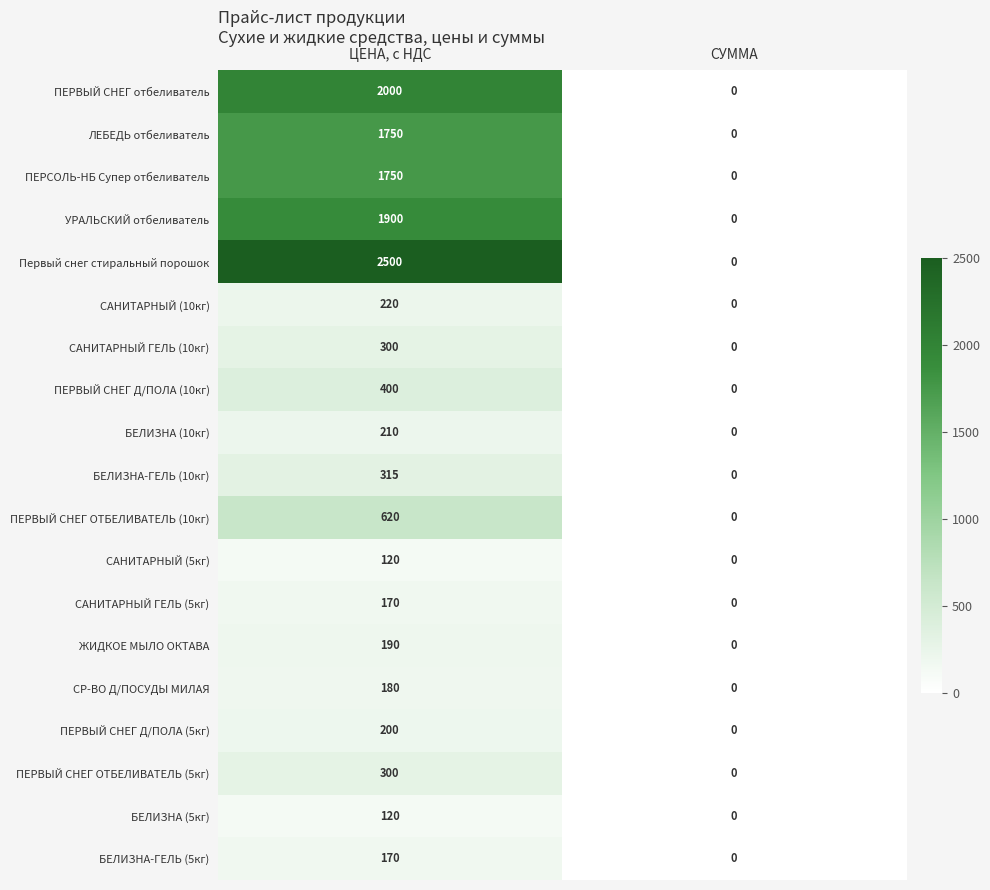

How many series are shown in this chart?

19